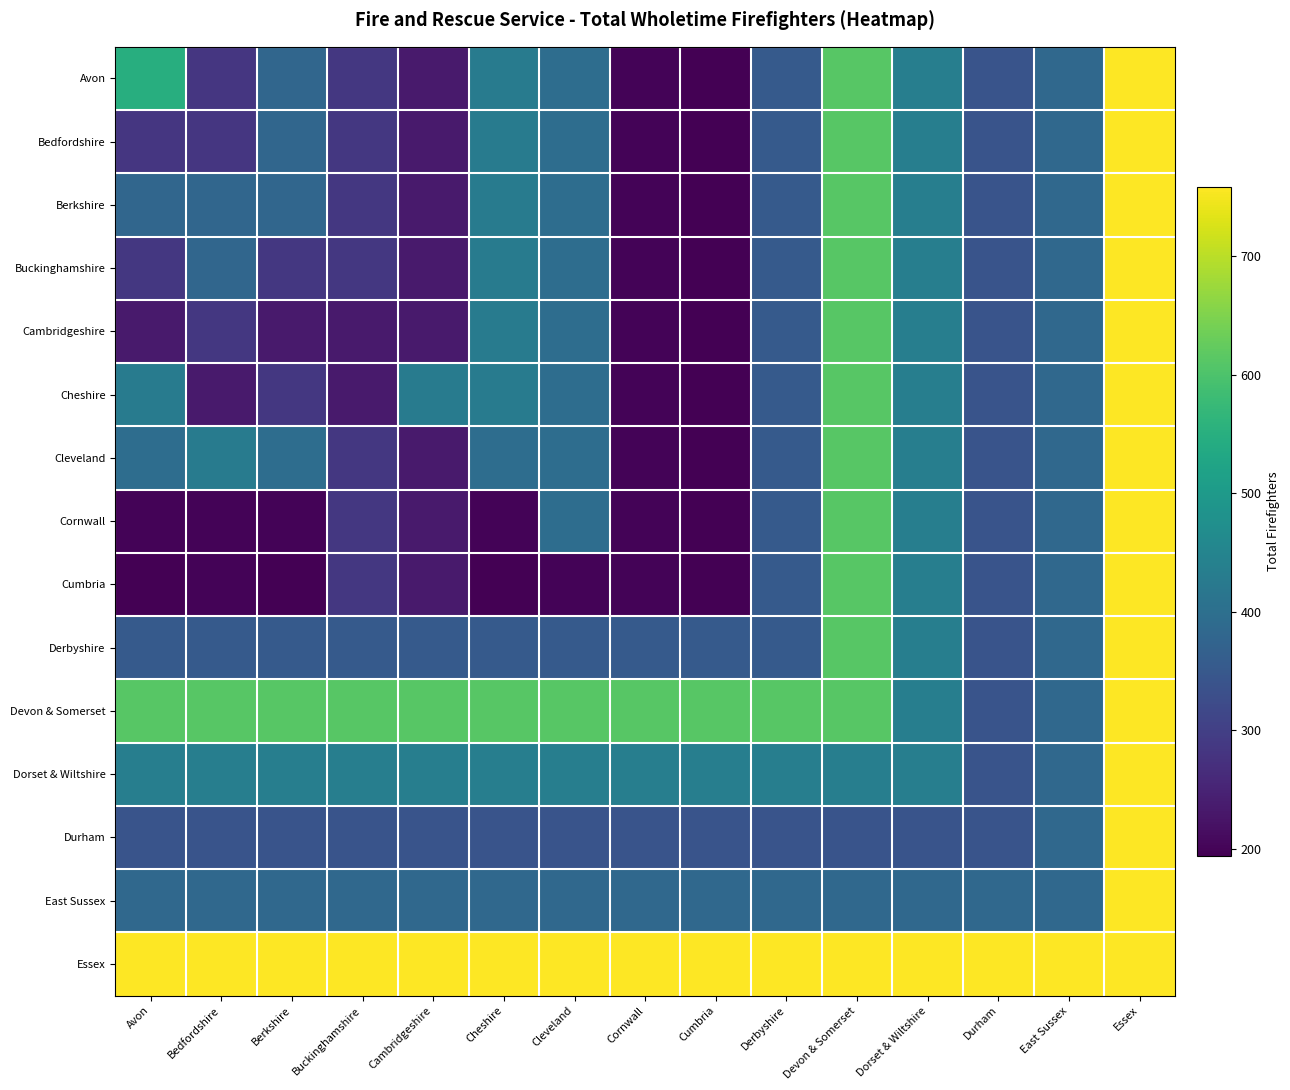

At which category is the sum across all series the highest?

Essex